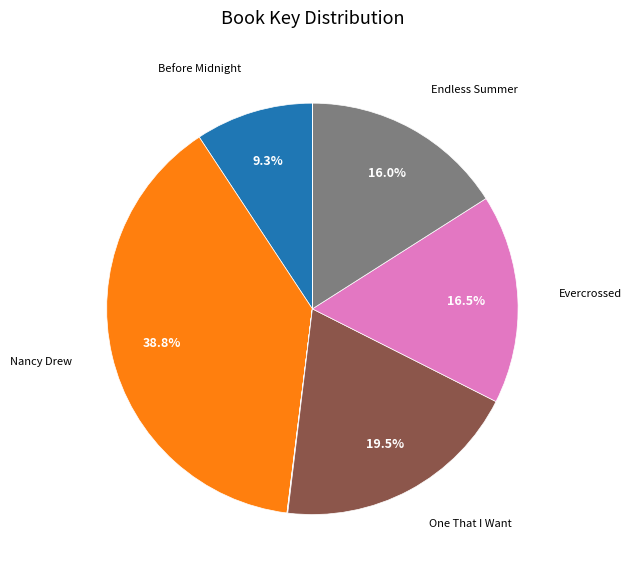

Is there a majority slice in this chart?

No